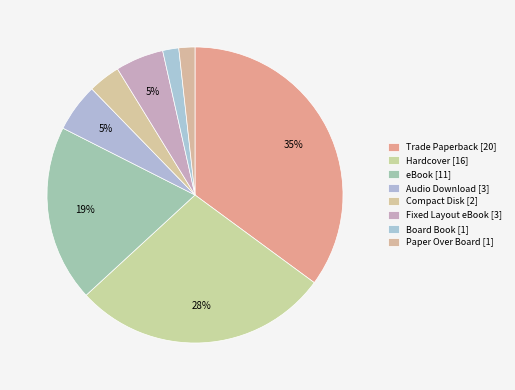

To the nearest percent, what is the average slice percentage?

12%